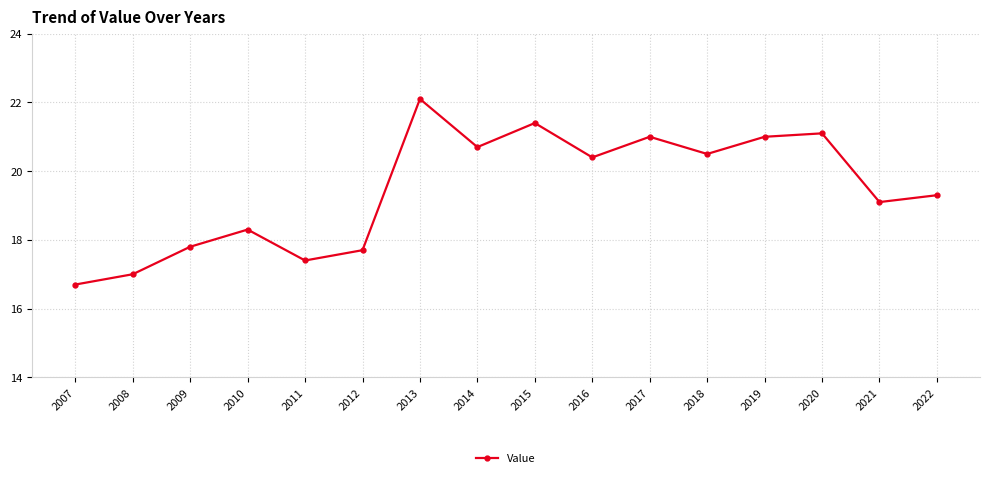

What is the difference between the maximum and minimum values?

5.4